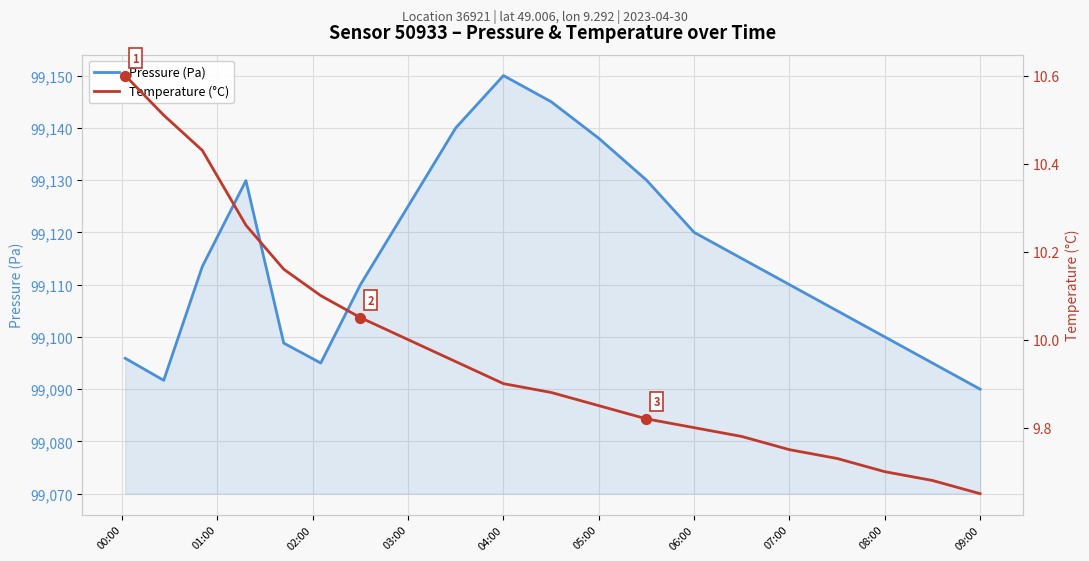

Which series reaches the maximum Y coordinate?

Pressure (Pa)